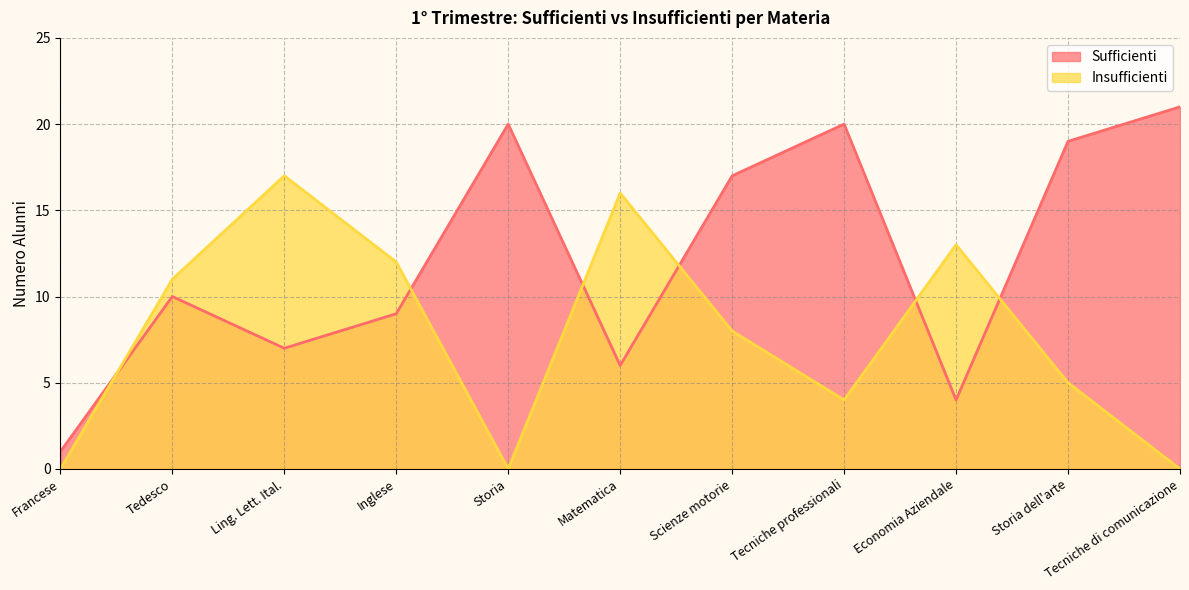

How many distinct data groups are displayed?

2